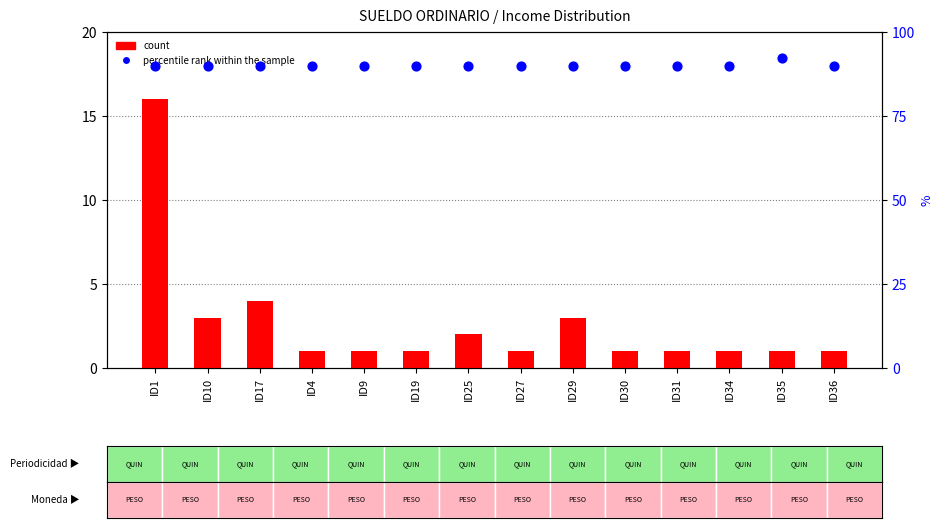

Which series reaches the maximum Y coordinate?

percentile rank within the sample